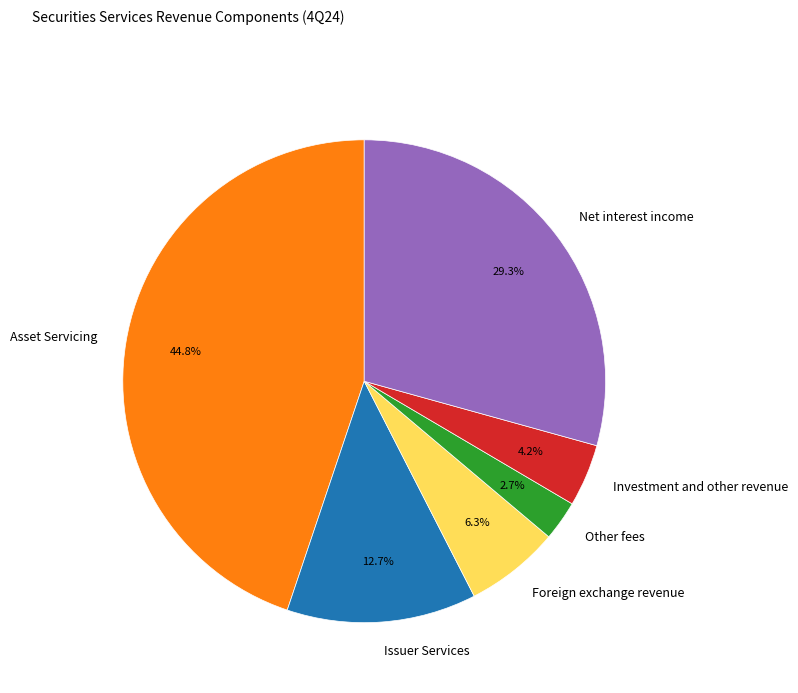

Rank the categories by value from lowest to highest.

Other fees, Investment and other revenue, Foreign exchange revenue, Issuer Services, Net interest income, Asset Servicing